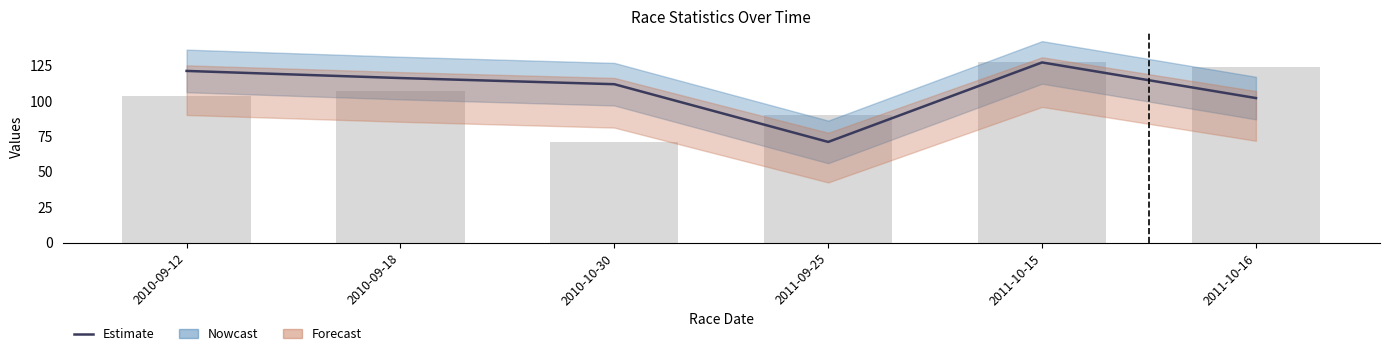

What is the difference between the Total Racers values at 2010-09-18 and 2010-09-12?

4.0